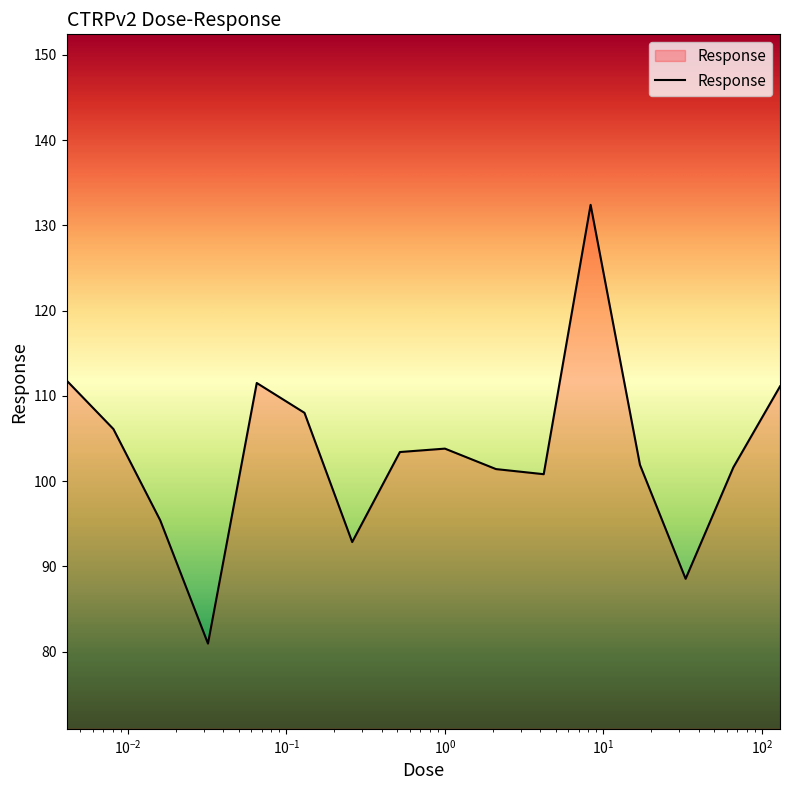

What is the smallest value displayed?

80.9